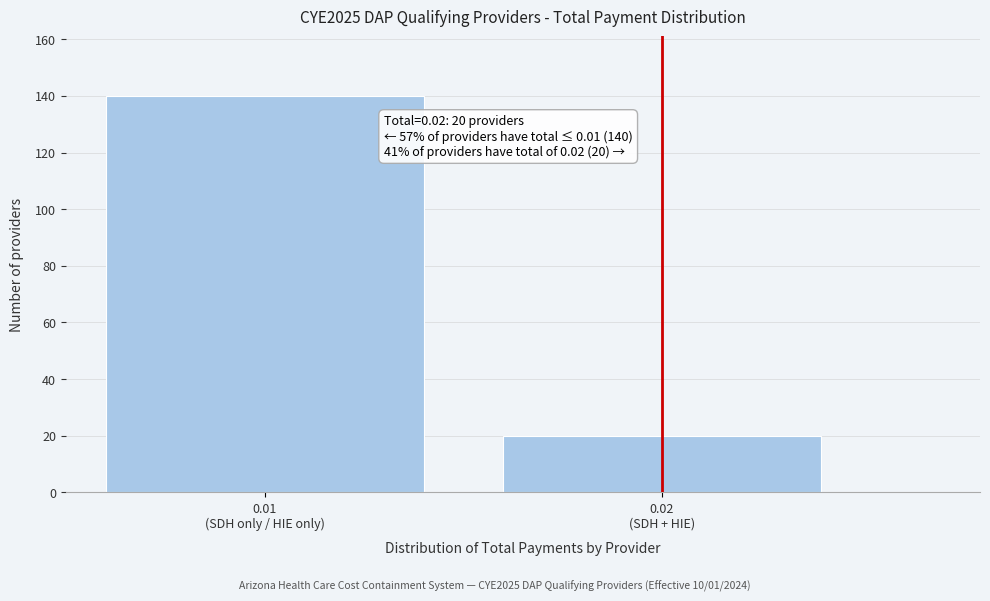

Reading left to right, transcribe all the data shown in this chart.

140	20